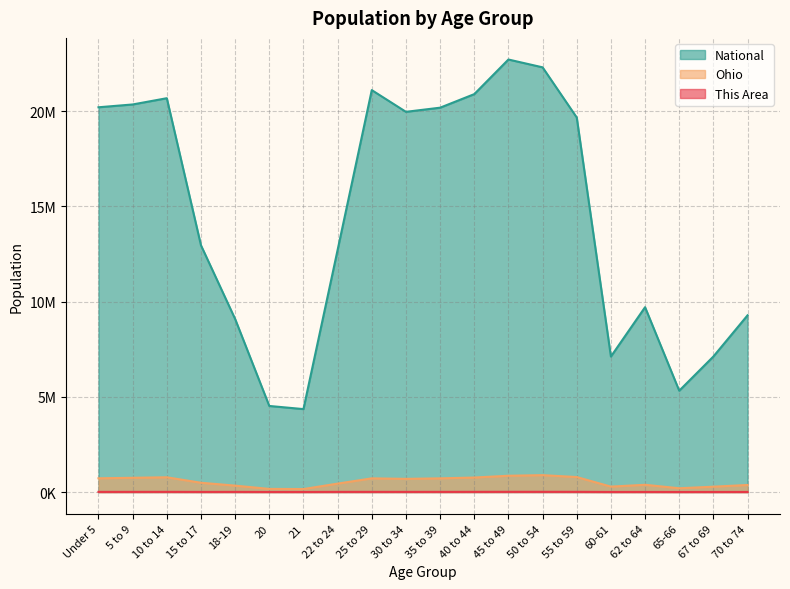

True or false: This Area has more than 2 interior local peaks.

True